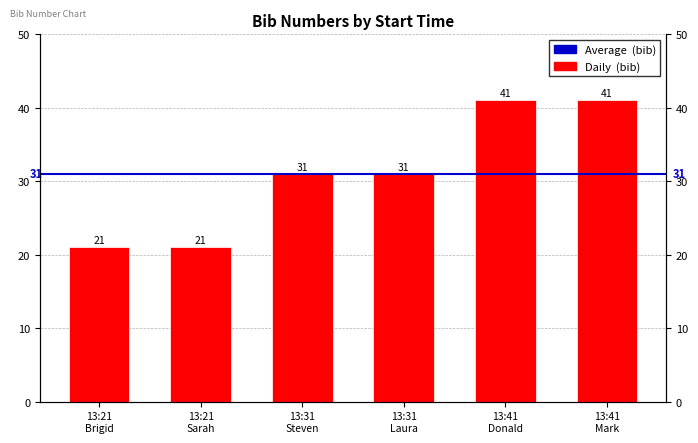

Rank the categories by value from highest to lowest.

13:41 Donald, 13:41 Mark, 13:31 Steven, 13:31 Laura, 13:21 Brigid, 13:21 Sarah